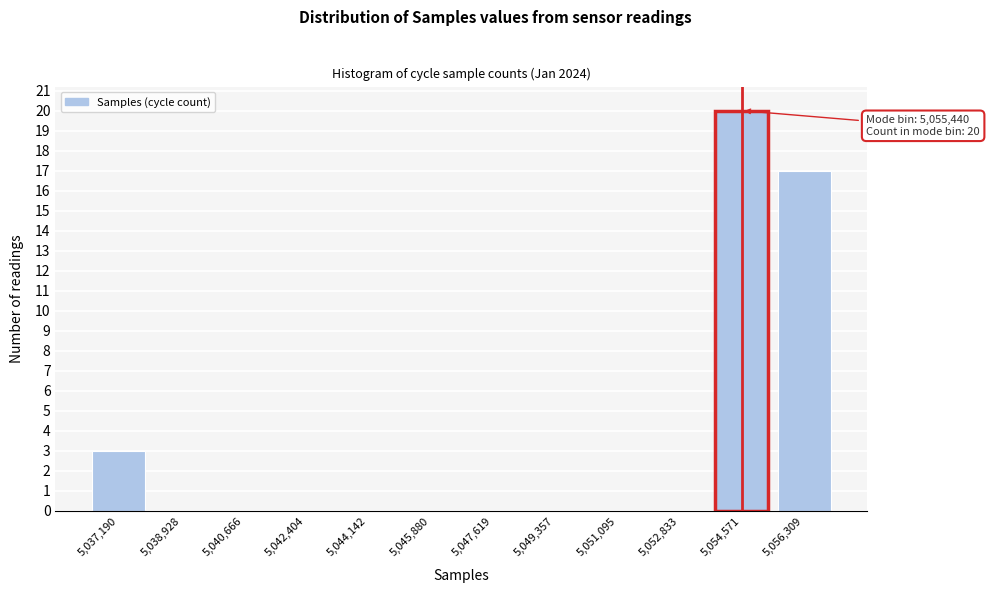

Reading right to left, list all the values displayed in this chart.

5,056,309=17	5,054,571=20	5,052,833=0	5,051,095=0	5,049,357=0	5,047,619=0	5,045,880=0	5,044,142=0	5,042,404=0	5,040,666=0	5,038,928=0	5,037,190=3